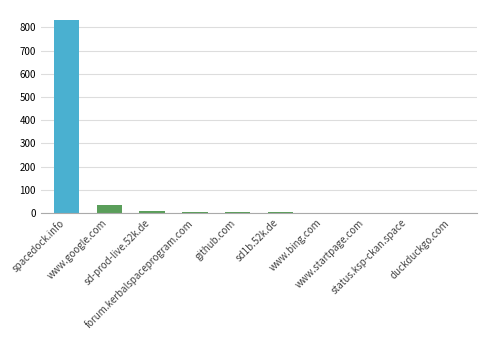

What is the sum of all values?

889